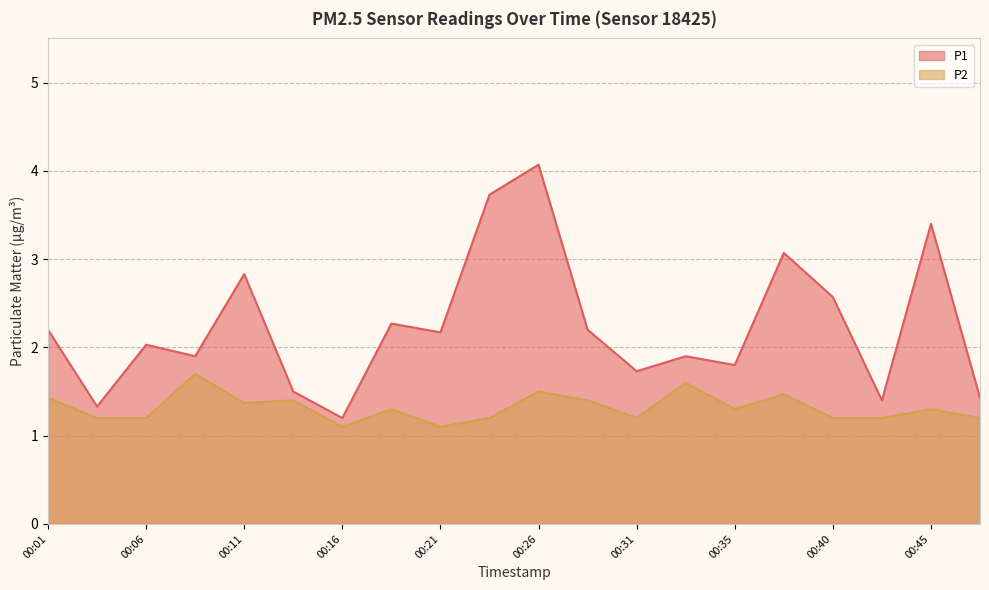

Reading left to right, list all the values displayed in this chart.

P1: 00:01=2.2	00:04=1.3	00:06=2.0	00:08=1.9	00:11=2.8	00:13=1.5	00:16=1.2	00:18=2.3	00:21=2.2	00:23=3.7	00:26=4.1	00:28=2.2	00:31=1.7	00:33=1.9	00:35=1.8	00:38=3.1	00:40=2.6	00:43=1.4	00:45=3.4	00:48=1.4
P2: 00:01=1.4	00:04=1.2	00:06=1.2	00:08=1.7	00:11=1.4	00:13=1.4	00:16=1.1	00:18=1.3	00:21=1.1	00:23=1.2	00:26=1.5	00:28=1.4	00:31=1.2	00:33=1.6	00:35=1.3	00:38=1.5	00:40=1.2	00:43=1.2	00:45=1.3	00:48=1.2